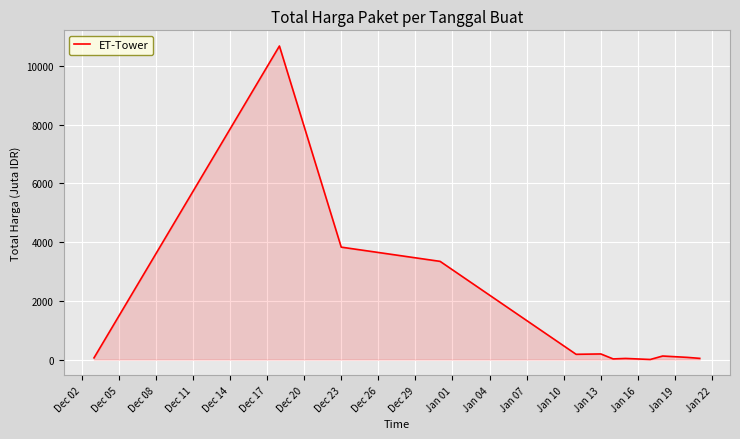

What is the minimum value shown in the chart?

3.2